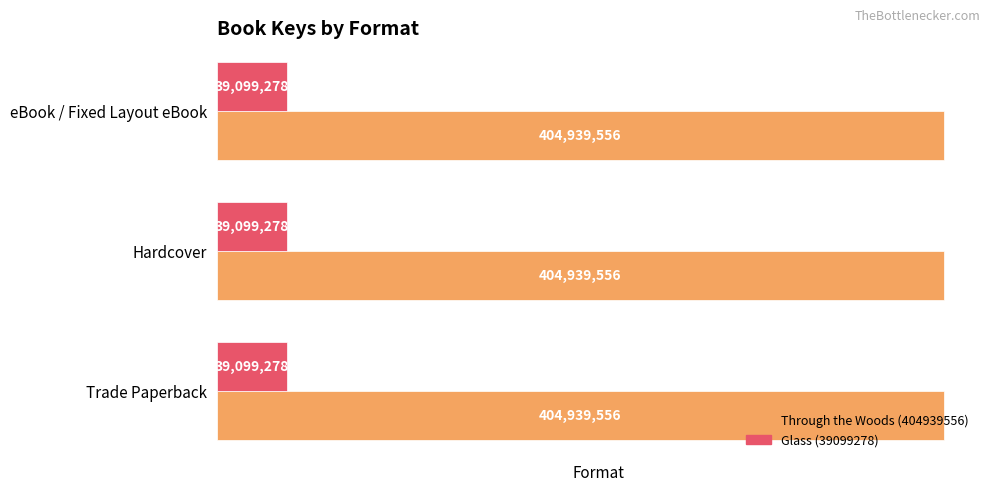

True or false: Glass (39099278) has a value of 39099278 at eBook / Fixed Layout eBook.

True